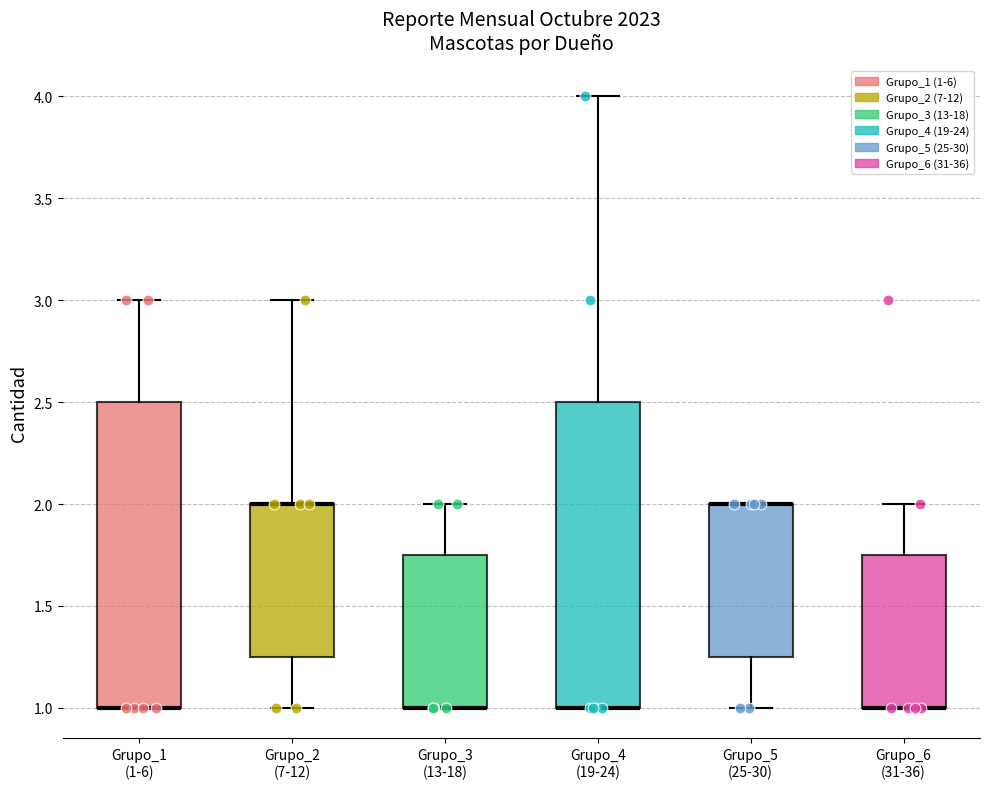

Reading left to right, transcribe this box plot: for each box, give where its median line is, the range the box spans, and where its two whiskers end, as read against the y-axis. The values are not printed on the chart, so give them approximately, as read against the axis.

Grupo_1 (1-6): median 1.00 (drawn on the box's lower edge), box 1.00 to 2.50, whiskers 1.00 to 3.00
Grupo_2 (7-12): median 2.00 (drawn on the box's upper edge), box 1.25 to 2.00, whiskers 1.00 to 3.00
Grupo_3 (13-18): median 1.00 (drawn on the box's lower edge), box 1.00 to 1.75, whiskers 1.00 to 2.00
Grupo_4 (19-24): median 1.00 (drawn on the box's lower edge), box 1.00 to 2.50, whiskers 1.00 to 4.00
Grupo_5 (25-30): median 2.00 (drawn on the box's upper edge), box 1.25 to 2.00, whiskers 1.00 to 2.00
Grupo_6 (31-36): median 1.00 (drawn on the box's lower edge), box 1.00 to 1.75, whiskers 1.00 to 2.00